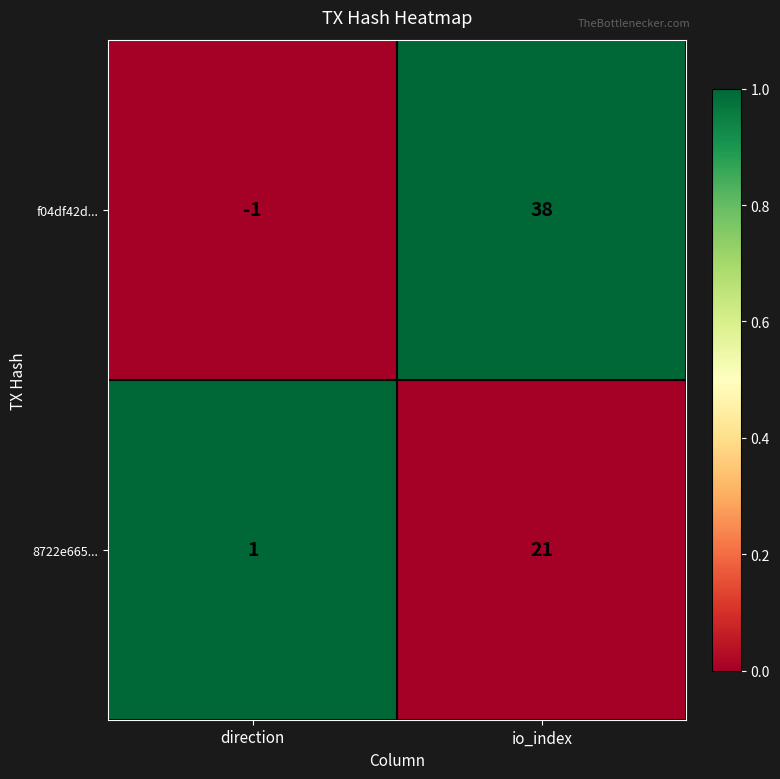

Rank the series by their average value, from lowest to highest.

8722e665..., f04df42d...